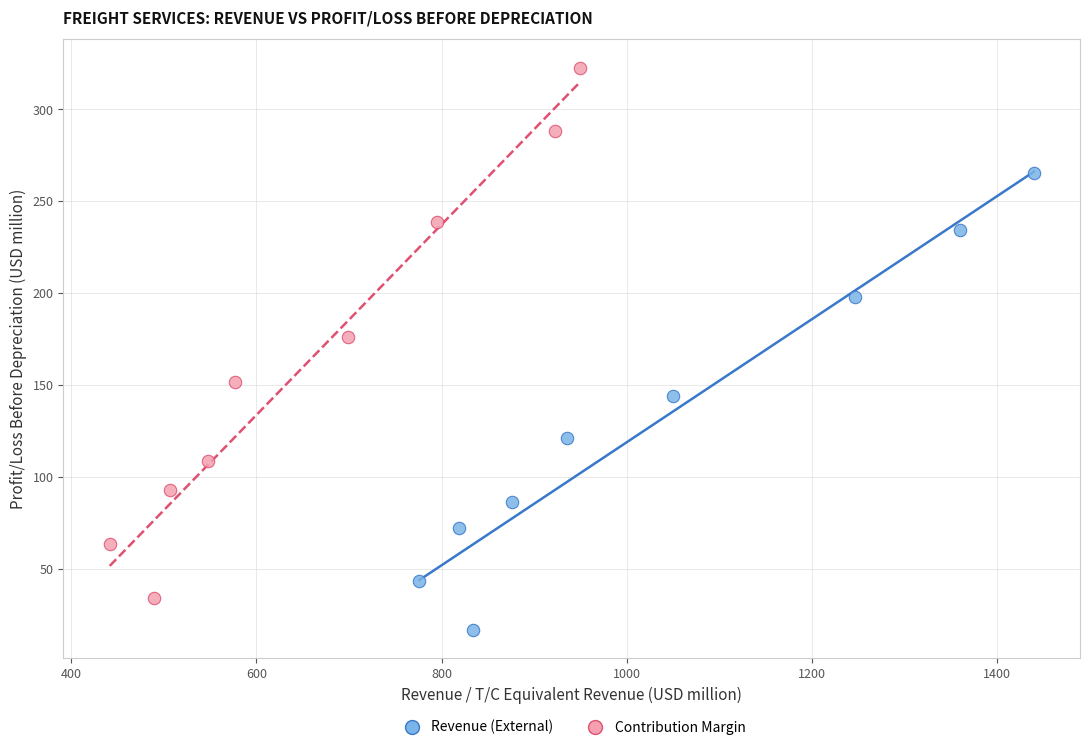

Which series reaches the minimum Y coordinate?

Revenue (External)